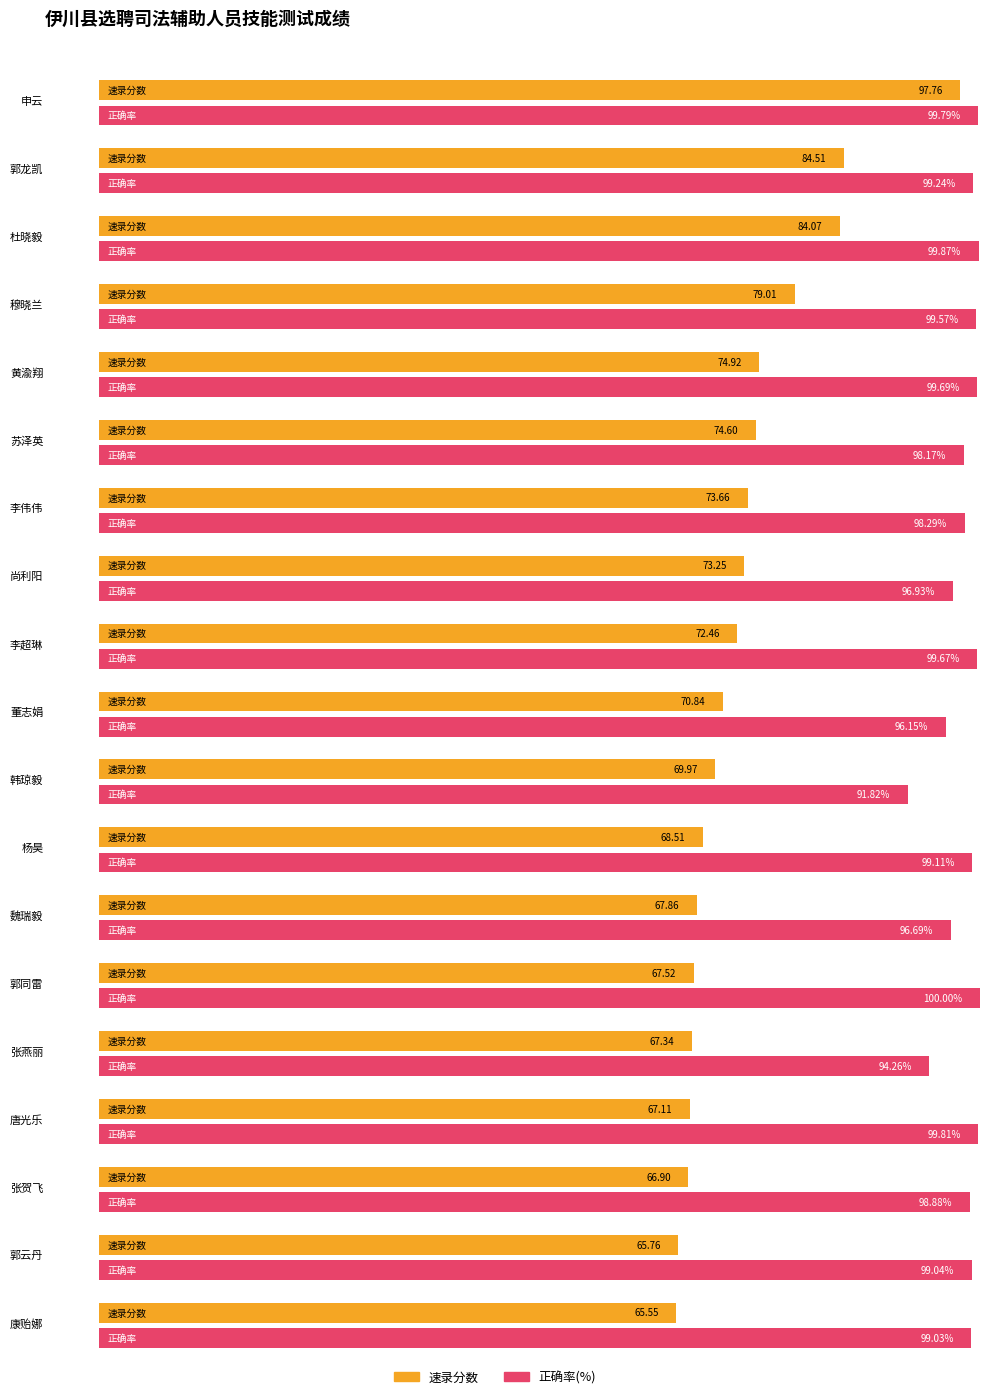

Are the bars grouped side by side (vs. stacked)?

No